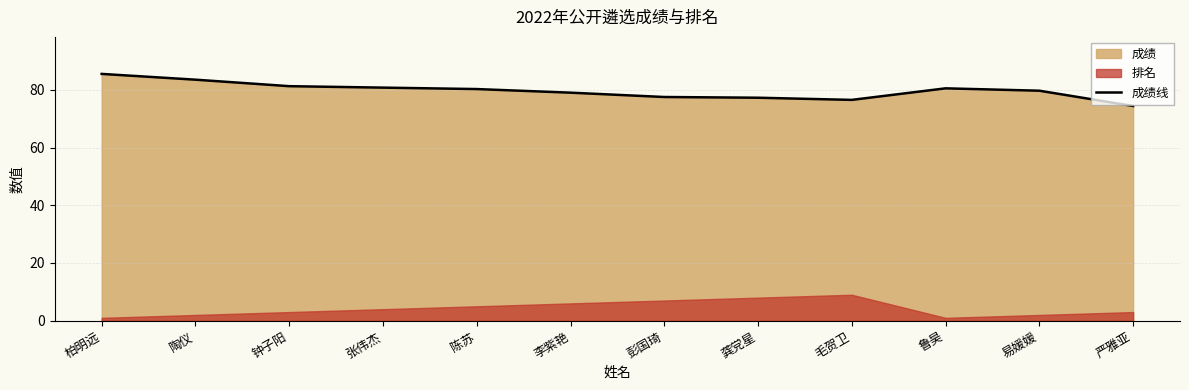

What position from the right is 陶仪?

11